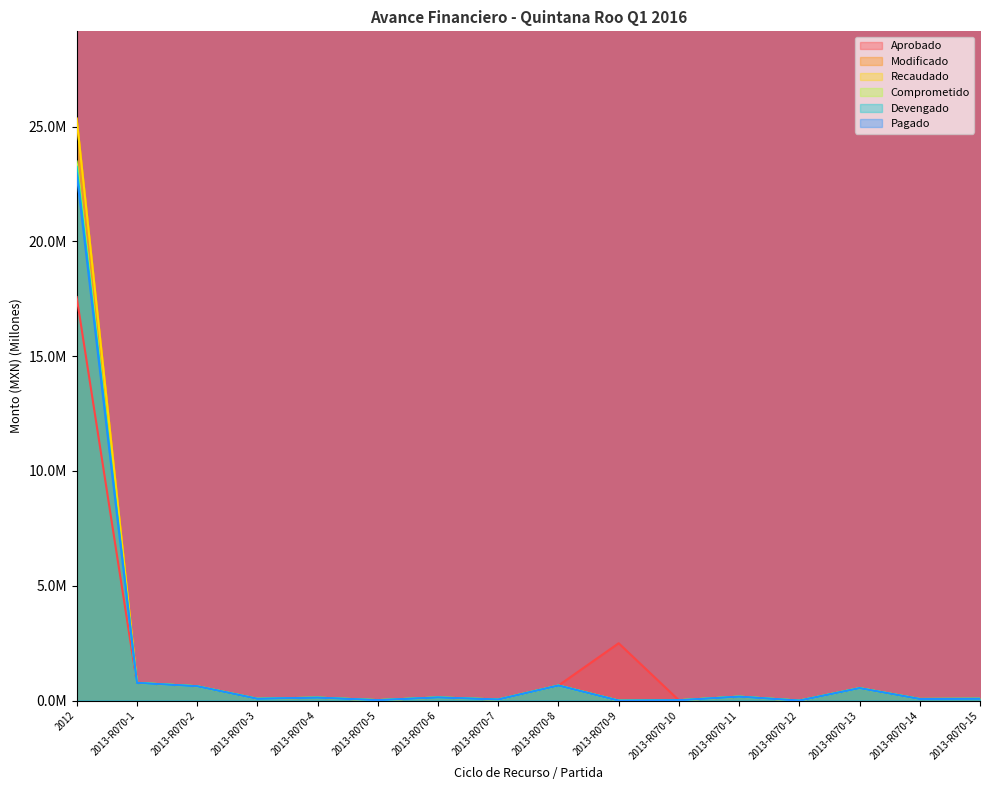

Reading right to left, transcribe all the data shown in this chart.

Aprobado: 0.1	0.1	0.5	0.0	0.2	0.0	2.5	0.7	0.0	0.1	0.0	0.1	0.1	0.6	0.8	17.6
Modificado: 0.1	0.1	0.5	0.0	0.2	0.0	0.0	0.7	0.0	0.1	0.0	0.1	0.1	0.6	0.8	25.3
Recaudado: 0.1	0.1	0.5	0.0	0.2	0.0	0.0	0.7	0.0	0.1	0.0	0.1	0.1	0.6	0.8	25.3
Comprometido: 0.1	0.1	0.5	0.0	0.2	0.0	0.0	0.7	0.0	0.1	0.0	0.1	0.1	0.6	0.8	23.5
Devengado: 0.1	0.1	0.5	0.0	0.2	0.0	0.0	0.7	0.0	0.1	0.0	0.1	0.1	0.6	0.8	23.2
Pagado: 0.1	0.1	0.5	0.0	0.2	0.0	0.0	0.7	0.0	0.1	0.0	0.1	0.1	0.6	0.8	23.0